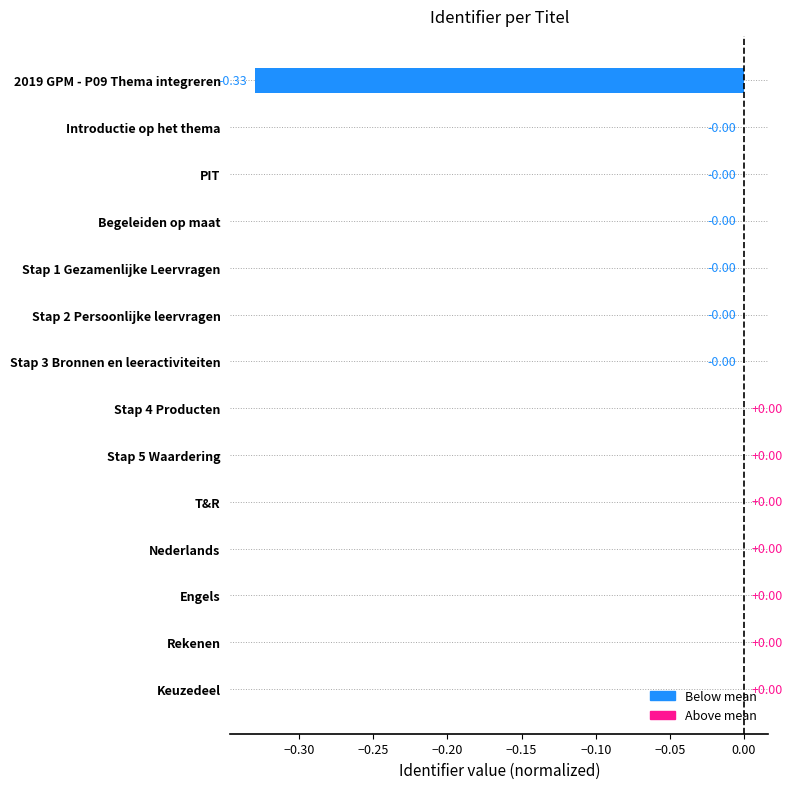

How many distinct data groups are displayed?

1